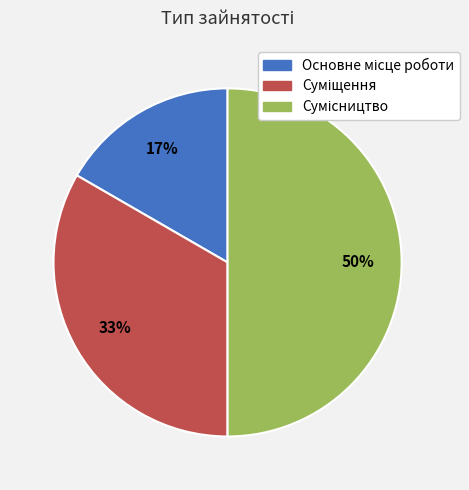

To the nearest percent, what is the difference between the largest and smallest slice percentages?

33%